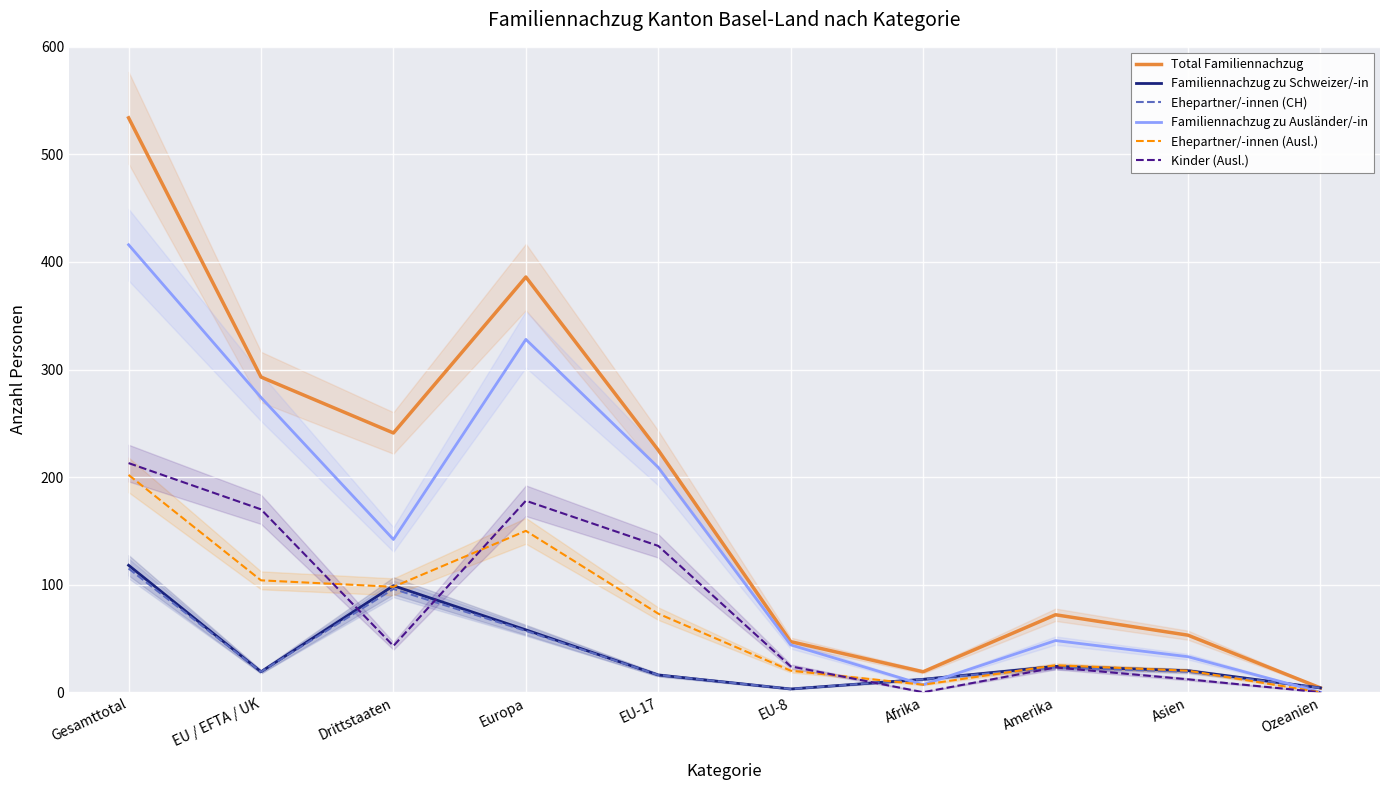

List the labels in order of Ehepartner/-innen (CH) value, smallest first.

EU-8, Ozeanien, Afrika, EU-17, EU / EFTA / UK, Asien, Amerika, Europa, Drittstaaten, Gesamttotal